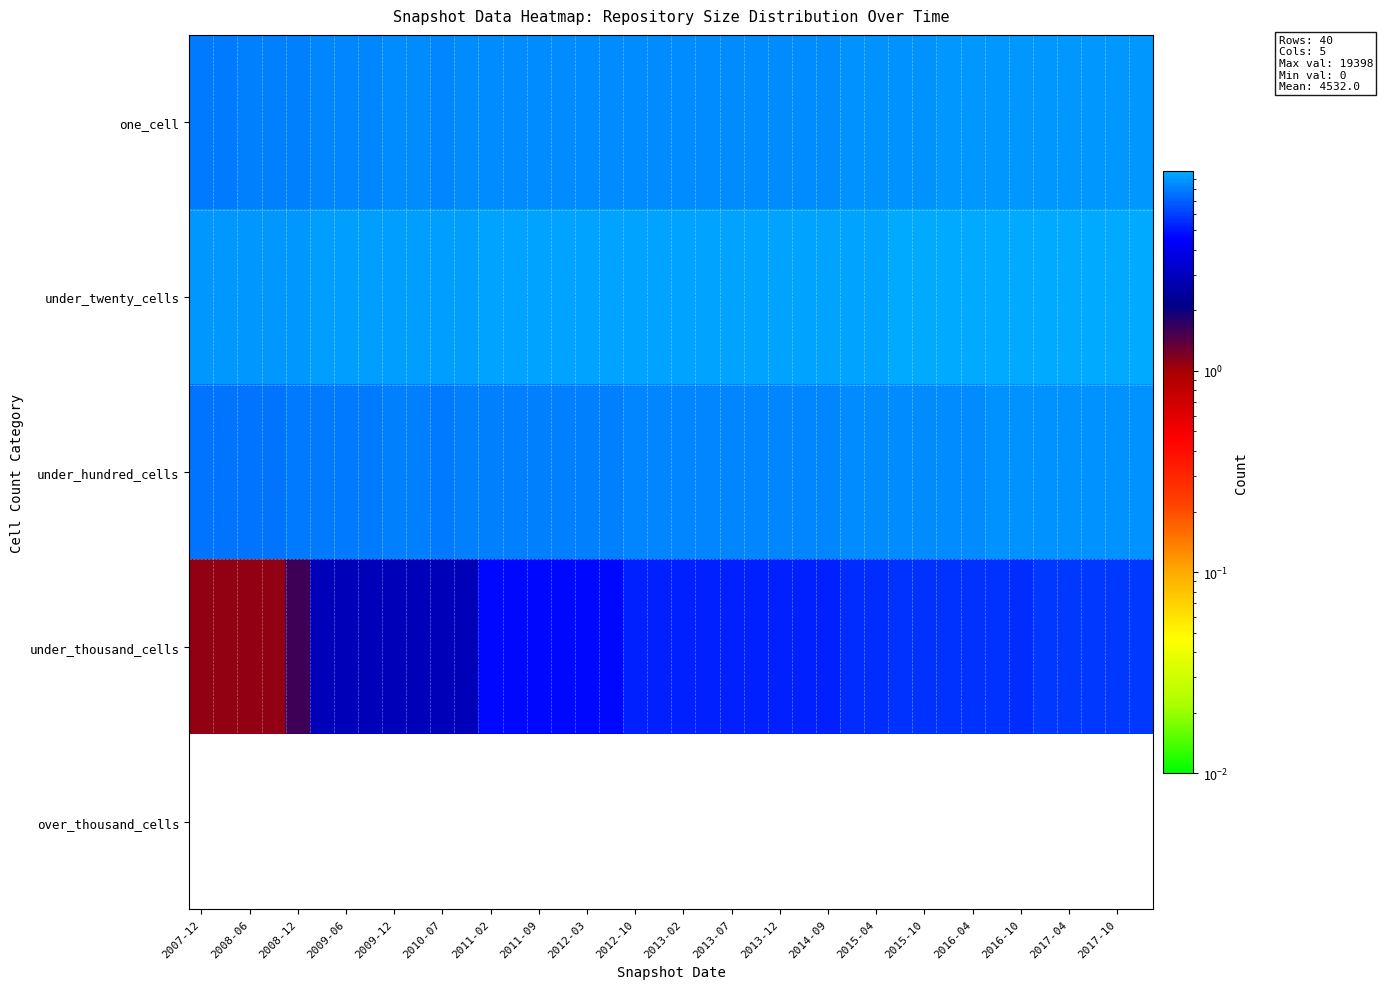

At how many categories does at least one series exceed 4?

40